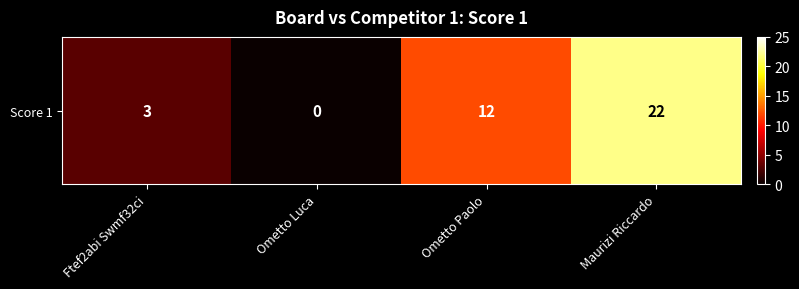

Reading left to right, what are all the values shown in this chart?

3	0	12	22